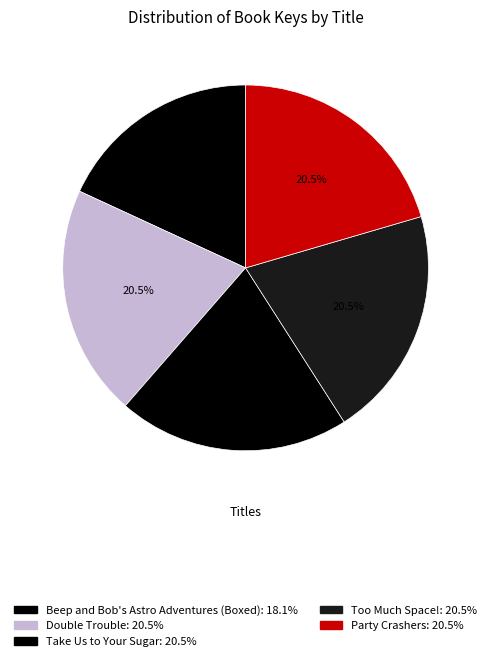

What percentage do Beep and Bob's Astro Adventures (Boxed) and Party Crashers together represent?

38.6%